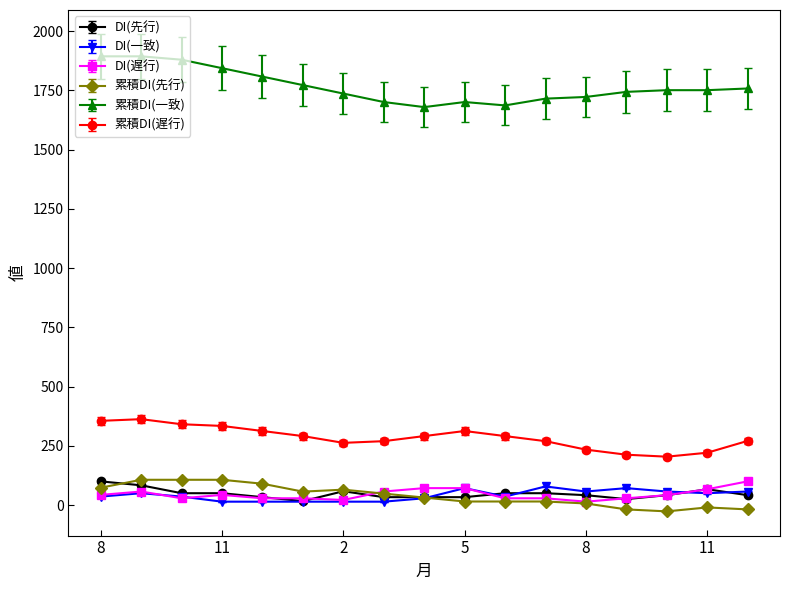

Which series has the largest range (max minus min)?

累積DI(一致)